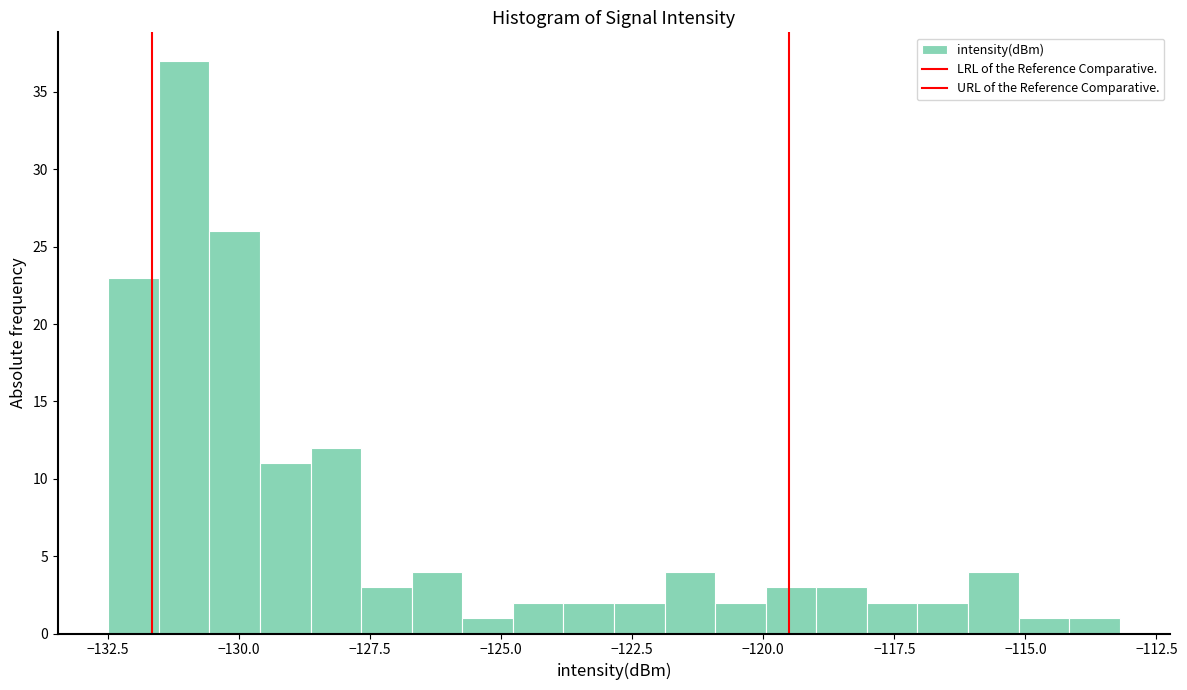

Read against the x-axis, roughly where is the centre of the tallest bar?

-131.0